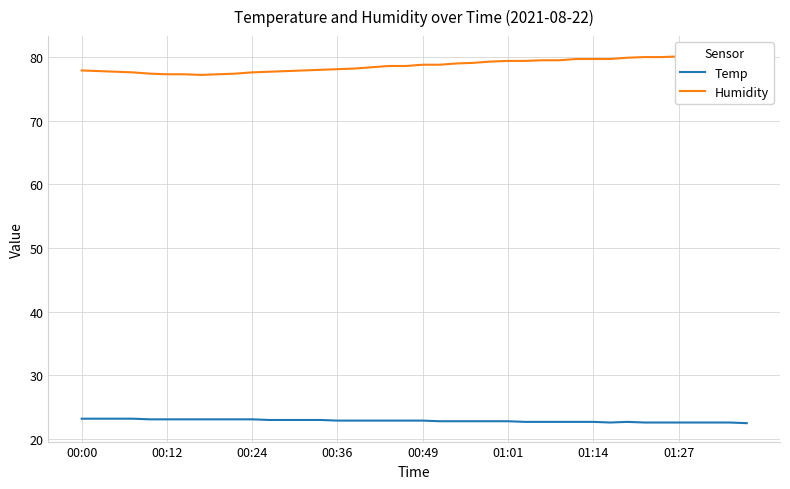

The Temp series shows 22.7 at 27. True or false?

True